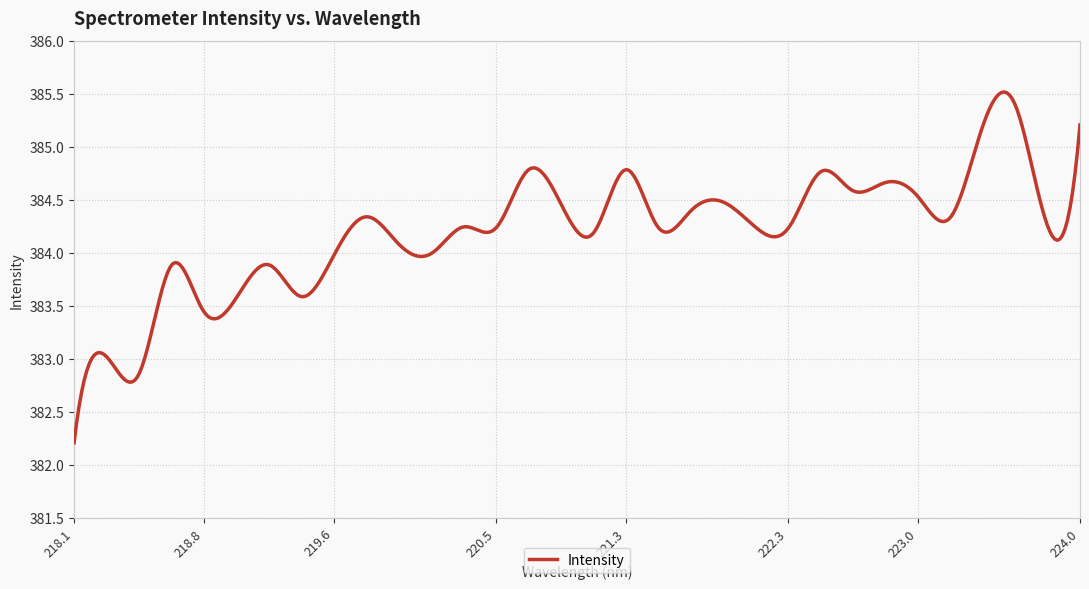

What is the minimum value shown in the chart?

382.2